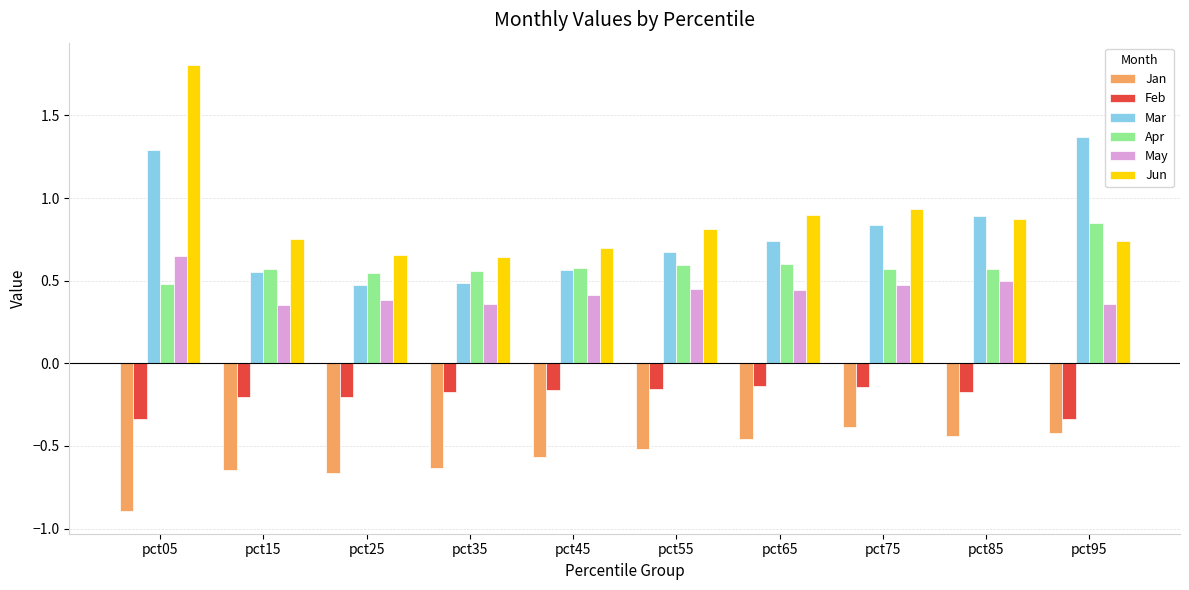

What is the difference between the May values at pct65 and pct15?

0.1